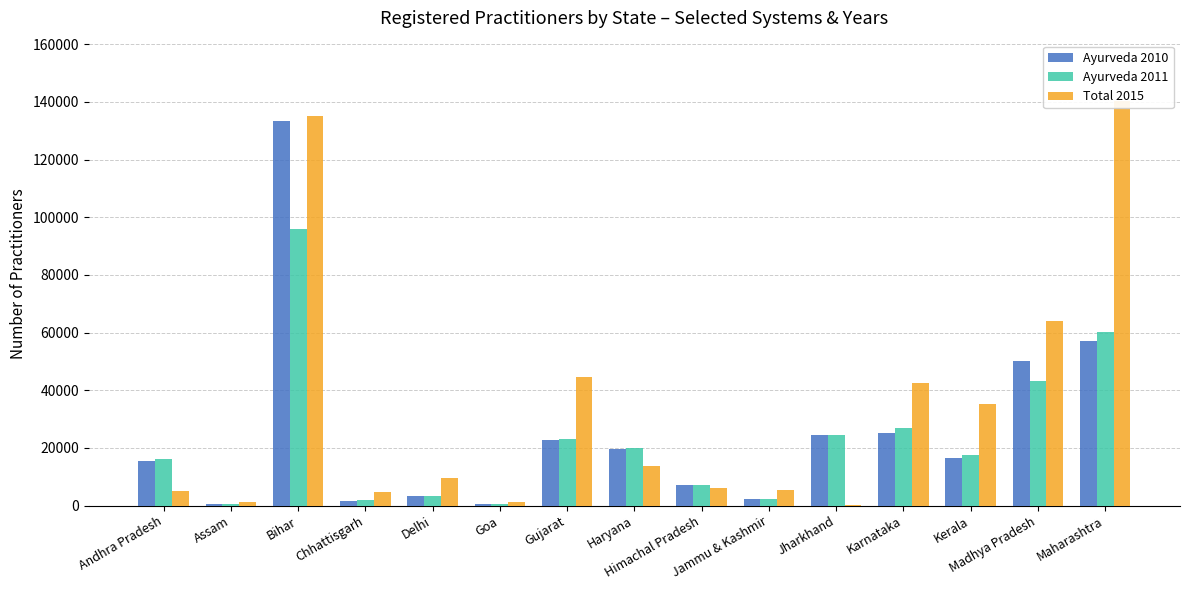

What is the total value across all series at Jharkhand?

49561